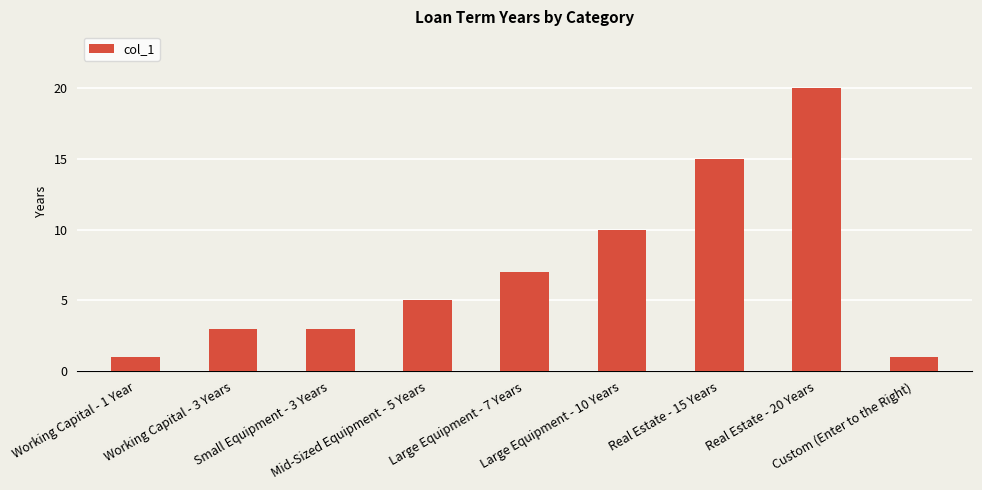

What is the maximum value shown in the chart?

20